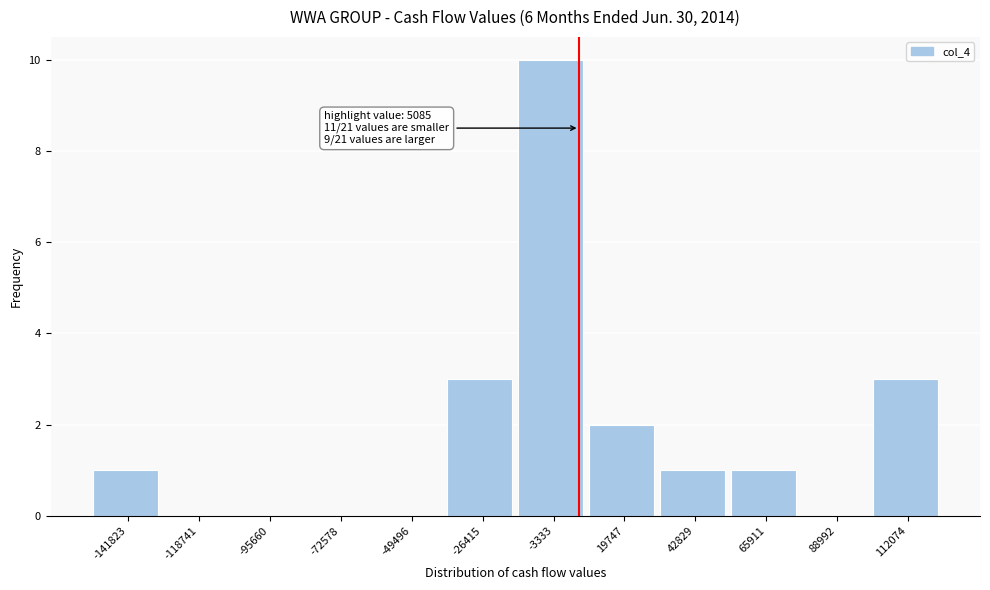

Which range on the x-axis has the tallest bar?

-15000 to 10000